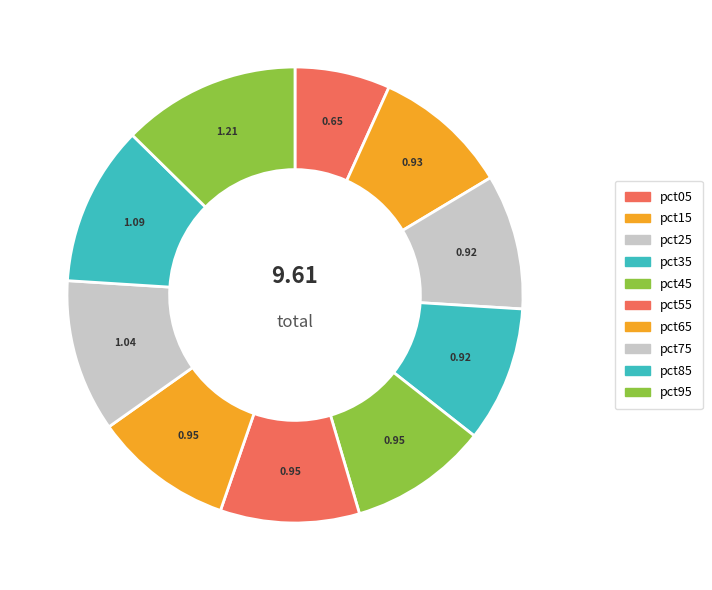

Do pct85 and pct35 together represent more than half of the pie?

No